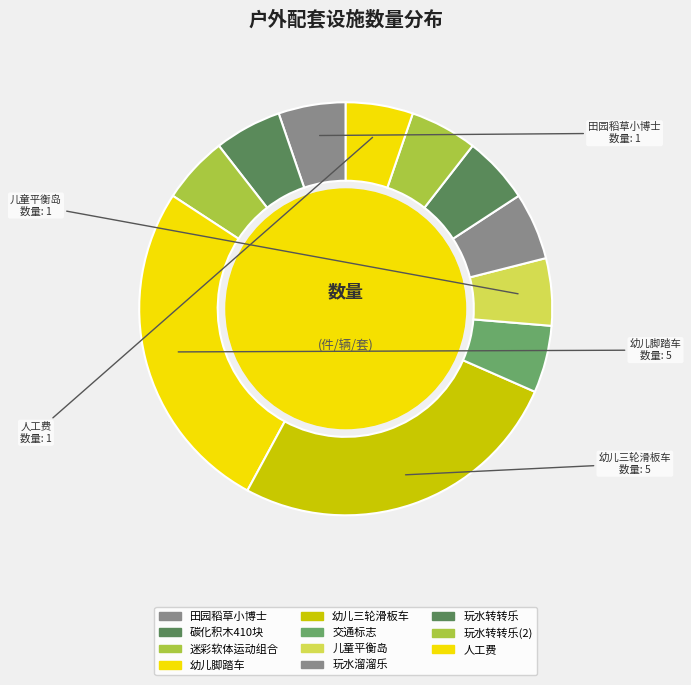

The 交通标志 slice represents 1% of the pie. True or false?

False